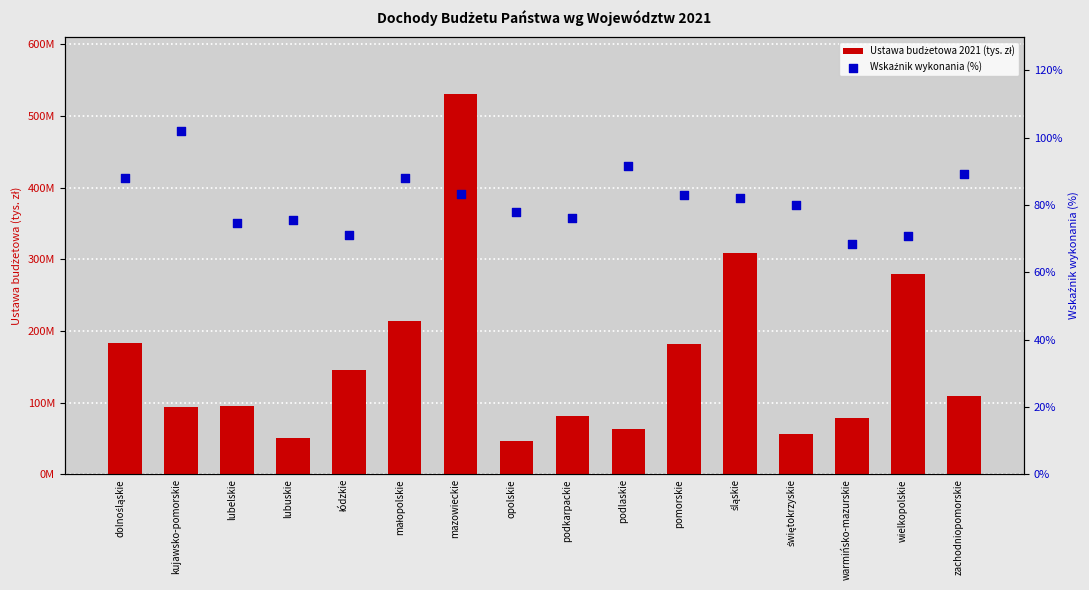

What are all the series names shown in the legend?

Ustawa budżetowa 2021 (tys. zł), Wskaźnik wykonania (%)